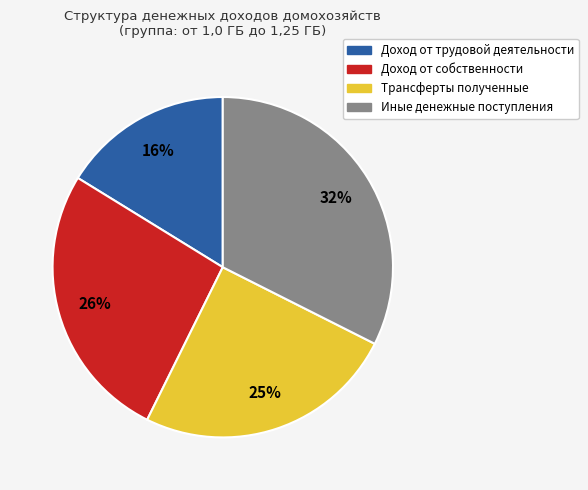

True or false: Доход от трудовой деятельности accounts for 2% of the total.

False